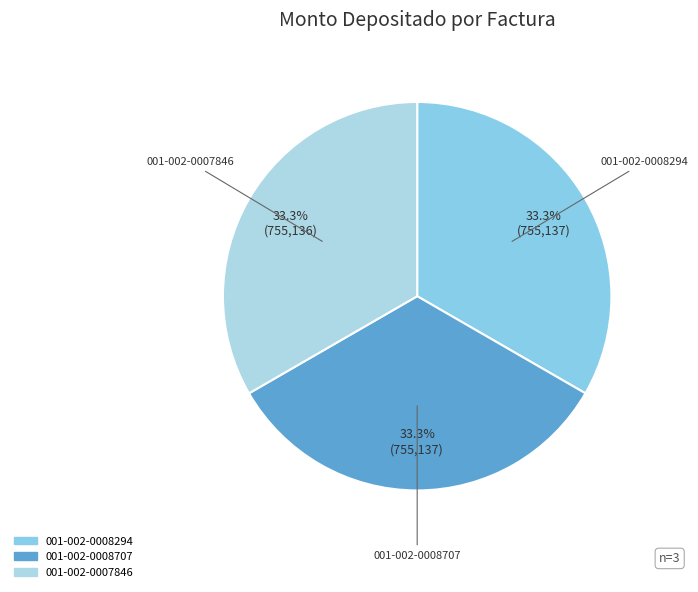

What percentage is NOT represented by 001-002-0008707?

66.7%